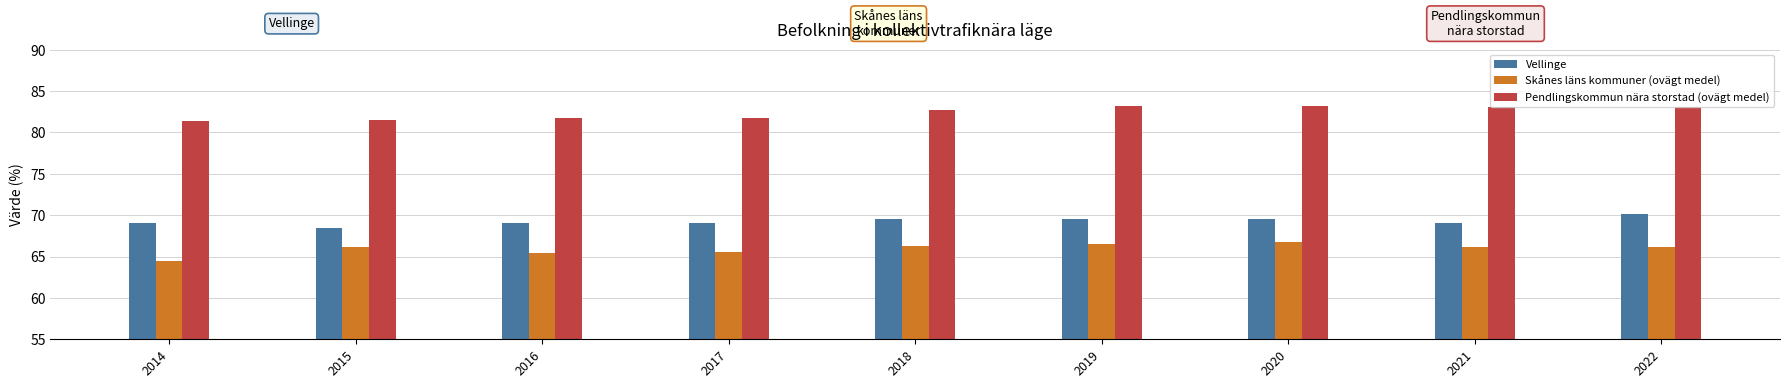

Which series changed the most between 2014 and 2022?

Skånes läns kommuner (ovägt medel)